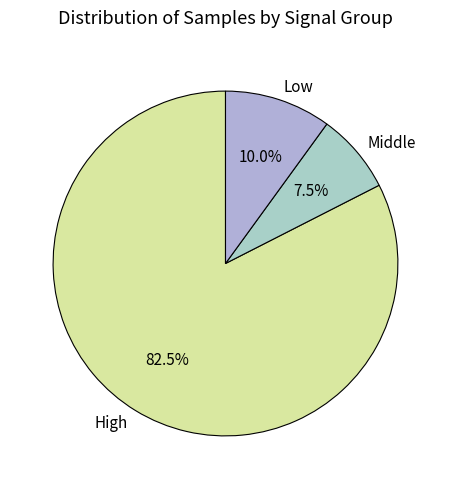

Which has a higher value, High or Middle?

High